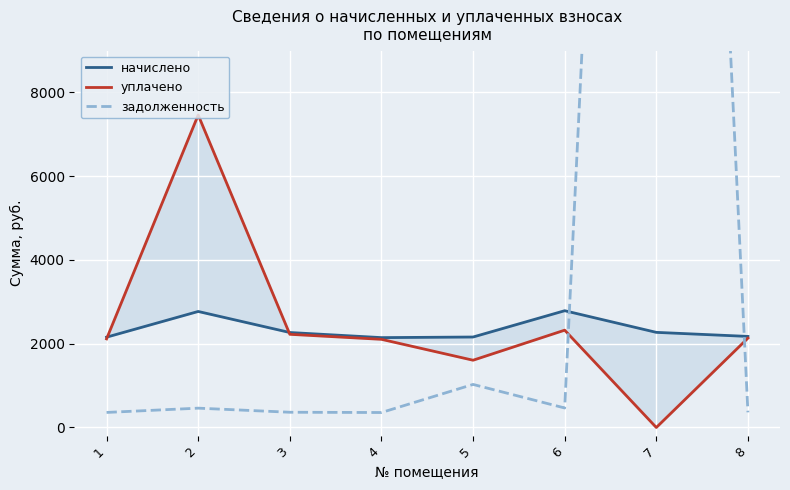

The уплачено series shows 2133.1 at 8. True or false?

True